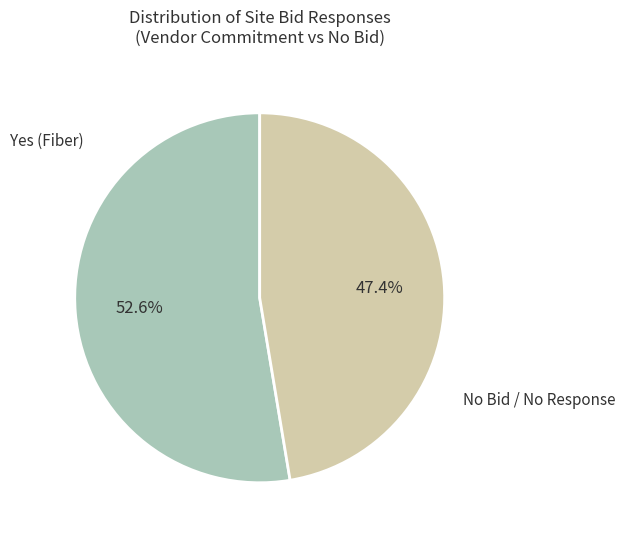

Does any single category account for the majority?

Yes